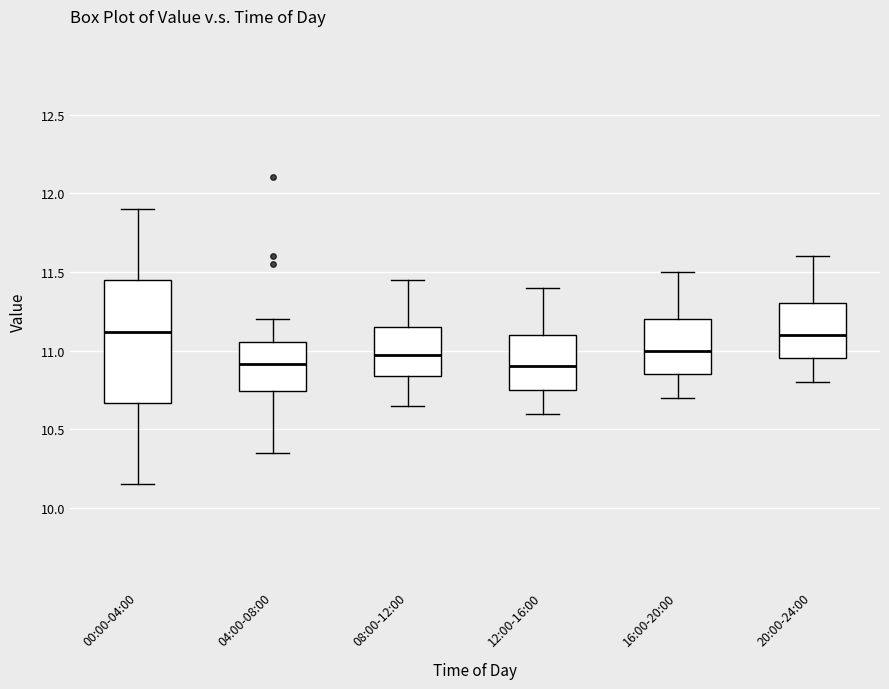

Where does the lower whisker of the box for 12:00-16:00 end on the y-axis? The values are not printed on the chart, so give them approximately, as read against the axis.

10.60